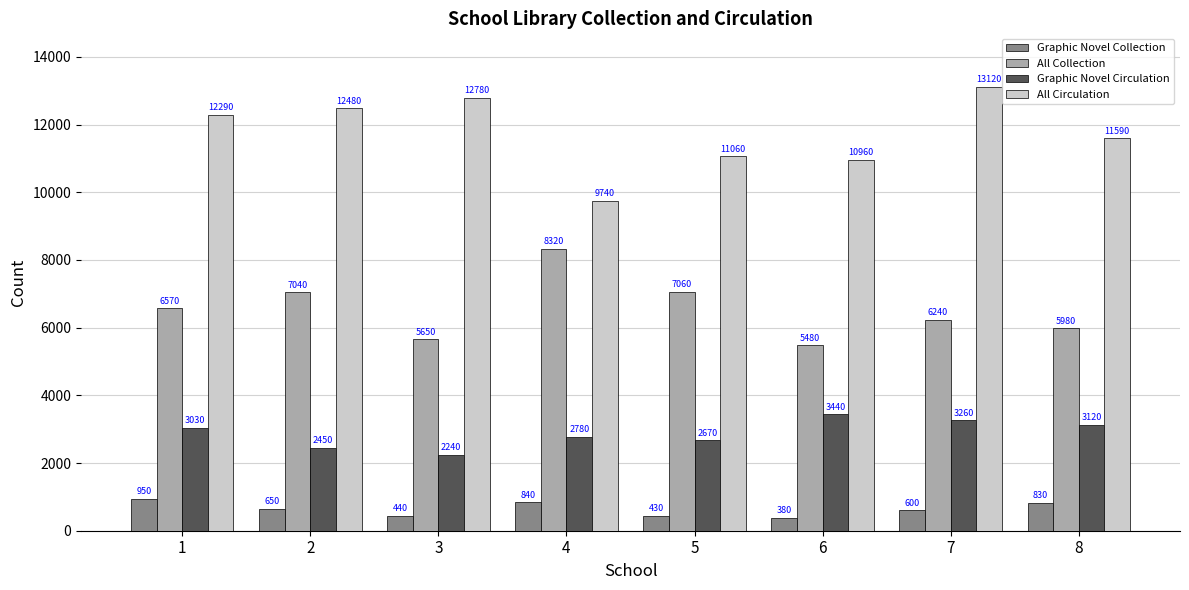

Which series has the largest total across all categories?

All Circulation